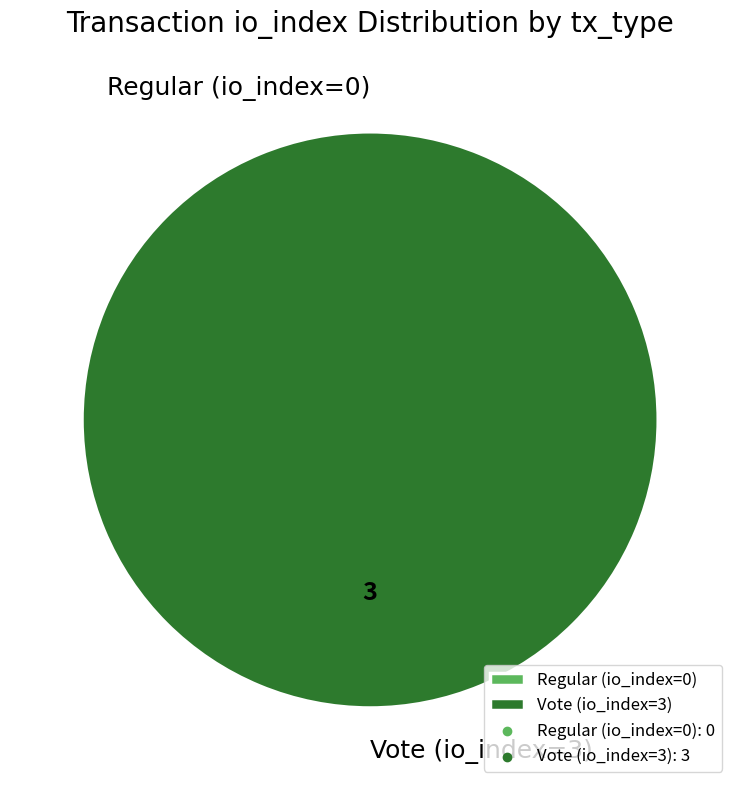

Count the number of slices in the pie.

2